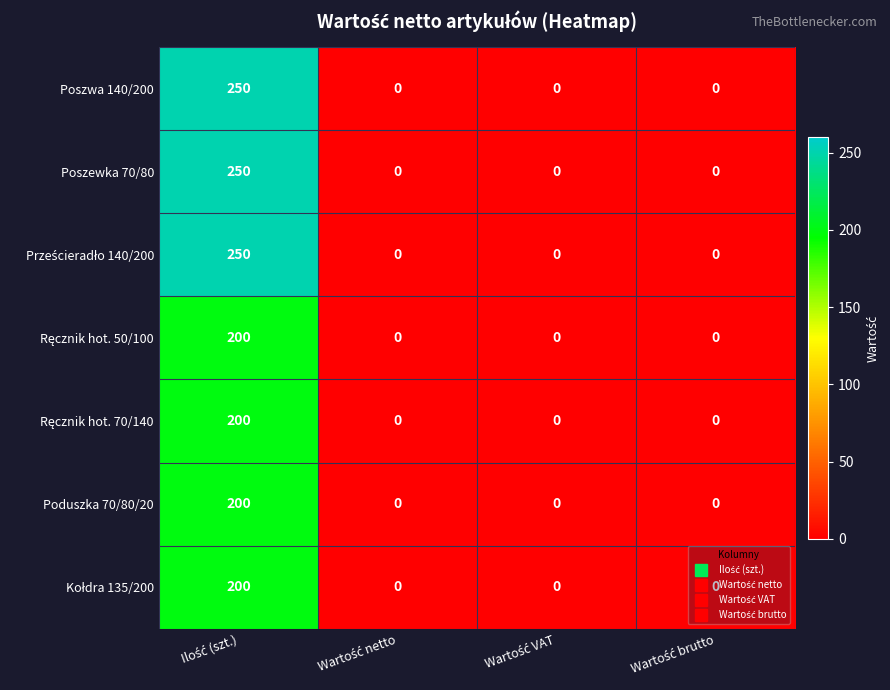

Count the number of categories in the chart.

4